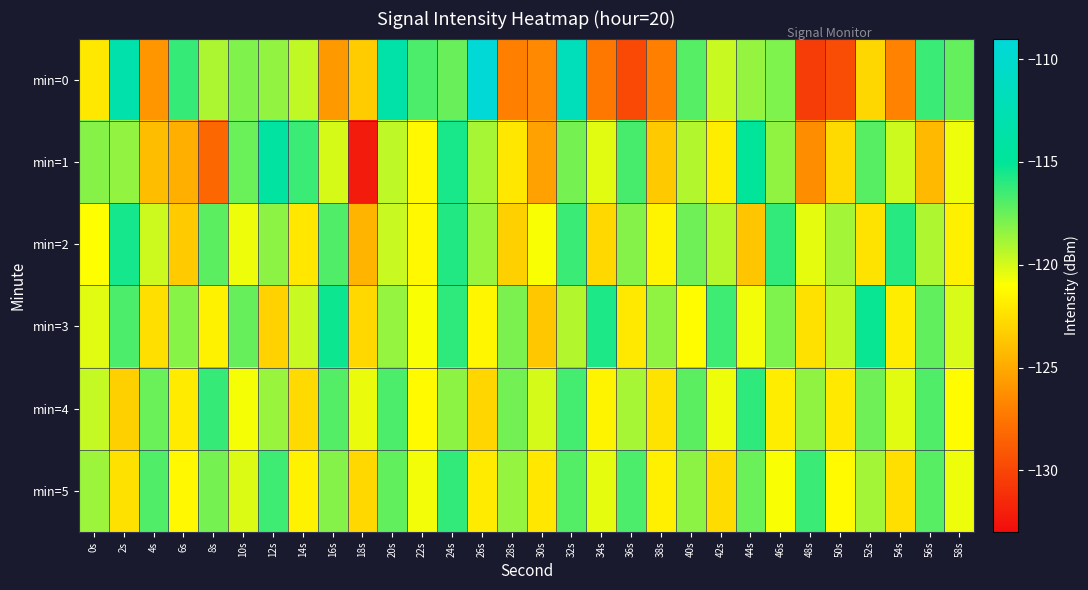

What is the minimum value shown in the chart?

-132.2